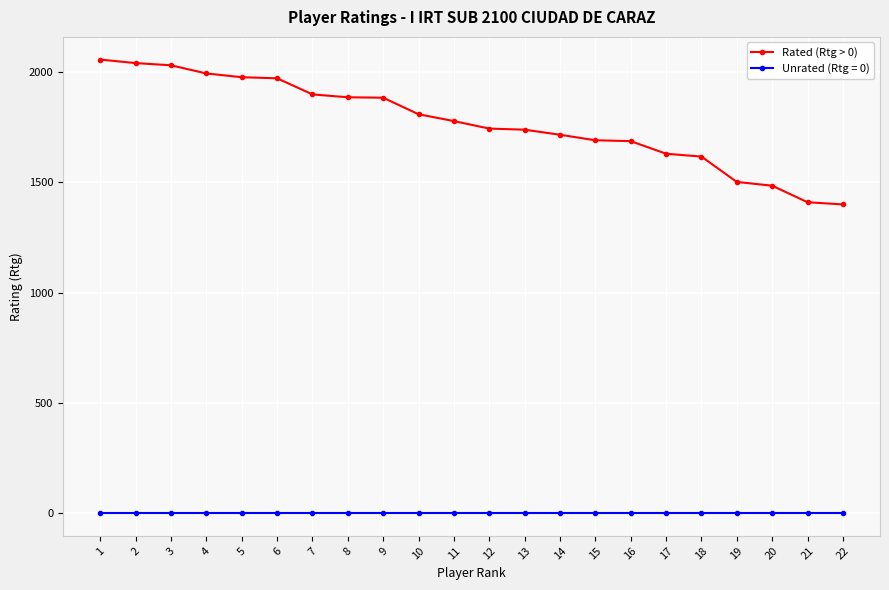

At how many categories does at least one series exceed 110?

22